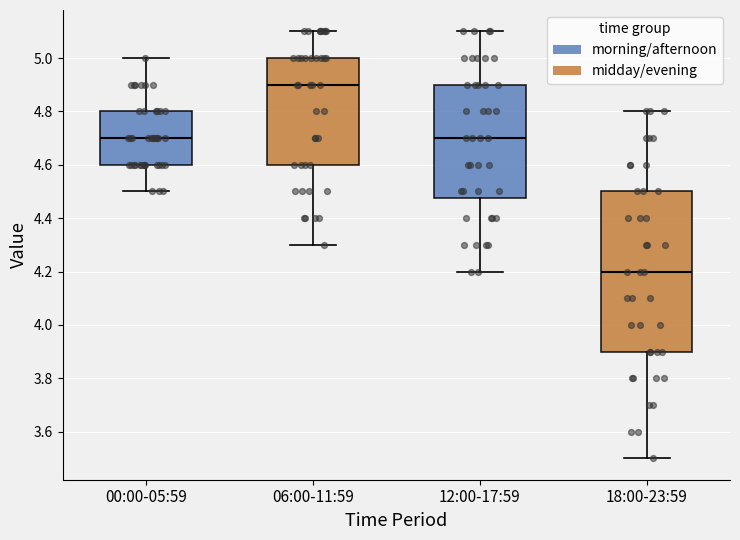

Reading left to right, read every box against the y-axis: the position of its median line, the range the box covers, and the ends of its whiskers. The values are not printed on the chart, so give them approximately, as read against the axis.

00:00-05:59: median 4.70, box 4.60 to 4.80, whiskers 4.50 to 5.00
06:00-11:59: median 4.90, box 4.60 to 5.00, whiskers 4.30 to 5.10
12:00-17:59: median 4.70, box 4.48 to 4.90, whiskers 4.20 to 5.10
18:00-23:59: median 4.20, box 3.90 to 4.50, whiskers 3.50 to 4.80